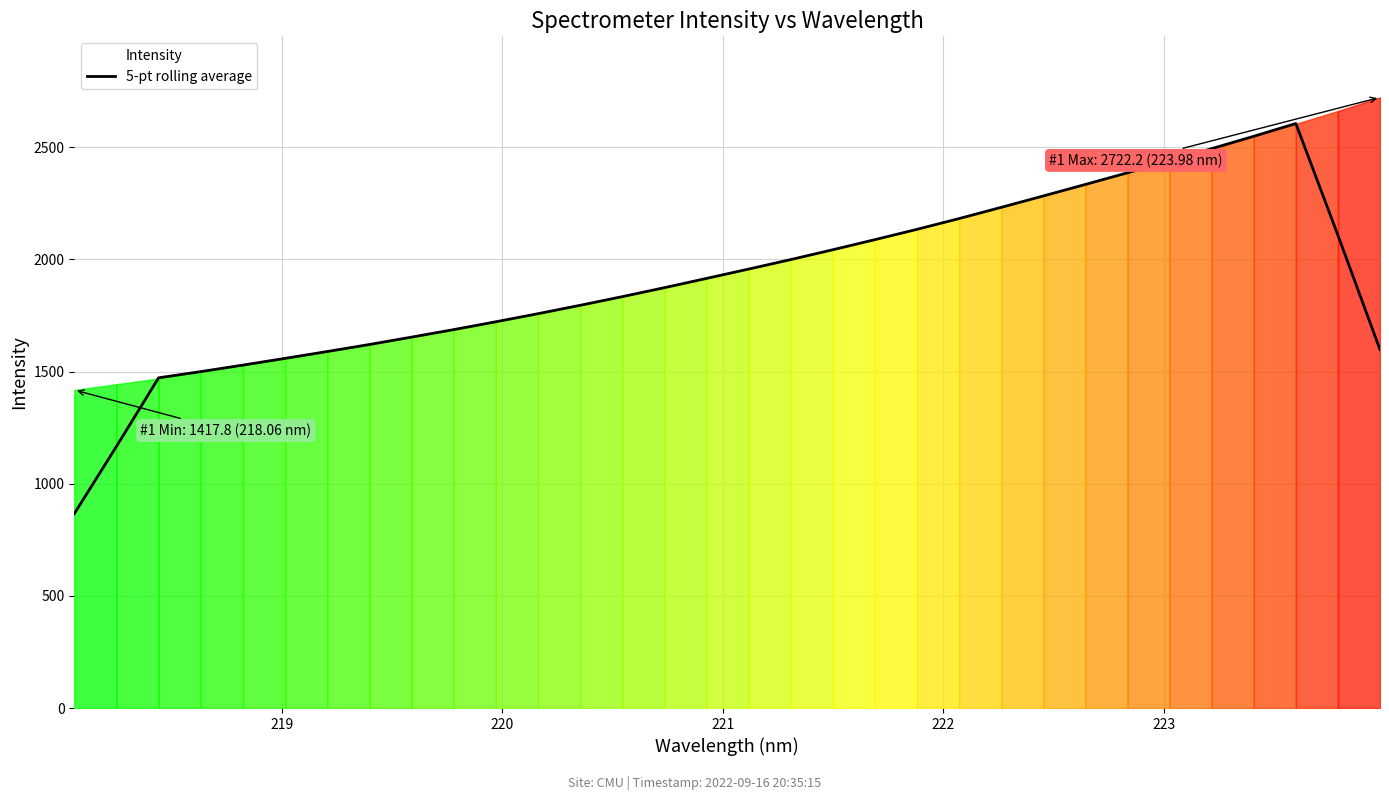

What is the minimum value for 5-pt rolling average?

866.1